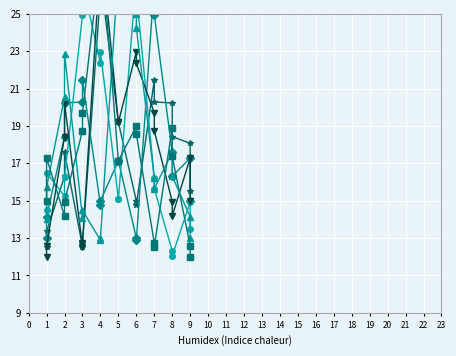

At which category is the sum across all series the highest?

4